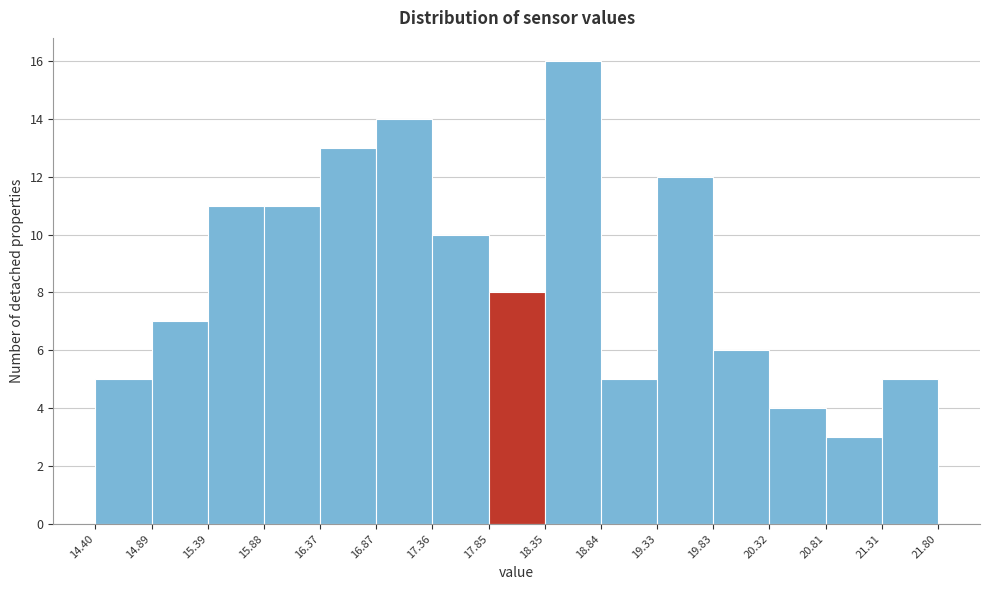

Reading left to right, transcribe this chart: for each bar, give the range it covers on the x-axis and its height. The values are not printed on the chart, so give them approximately, as read against the axis.

14.40 to 14.89: 5
14.89 to 15.39: 7
15.39 to 15.88: 11
15.88 to 16.37: 11
16.37 to 16.87: 13
16.87 to 17.36: 14
17.36 to 17.85: 10
17.85 to 18.35: 8
18.35 to 18.84: 16
18.84 to 19.33: 5
19.33 to 19.83: 12
19.83 to 20.32: 6
20.32 to 20.81: 4
20.81 to 21.31: 3
21.31 to 21.80: 5